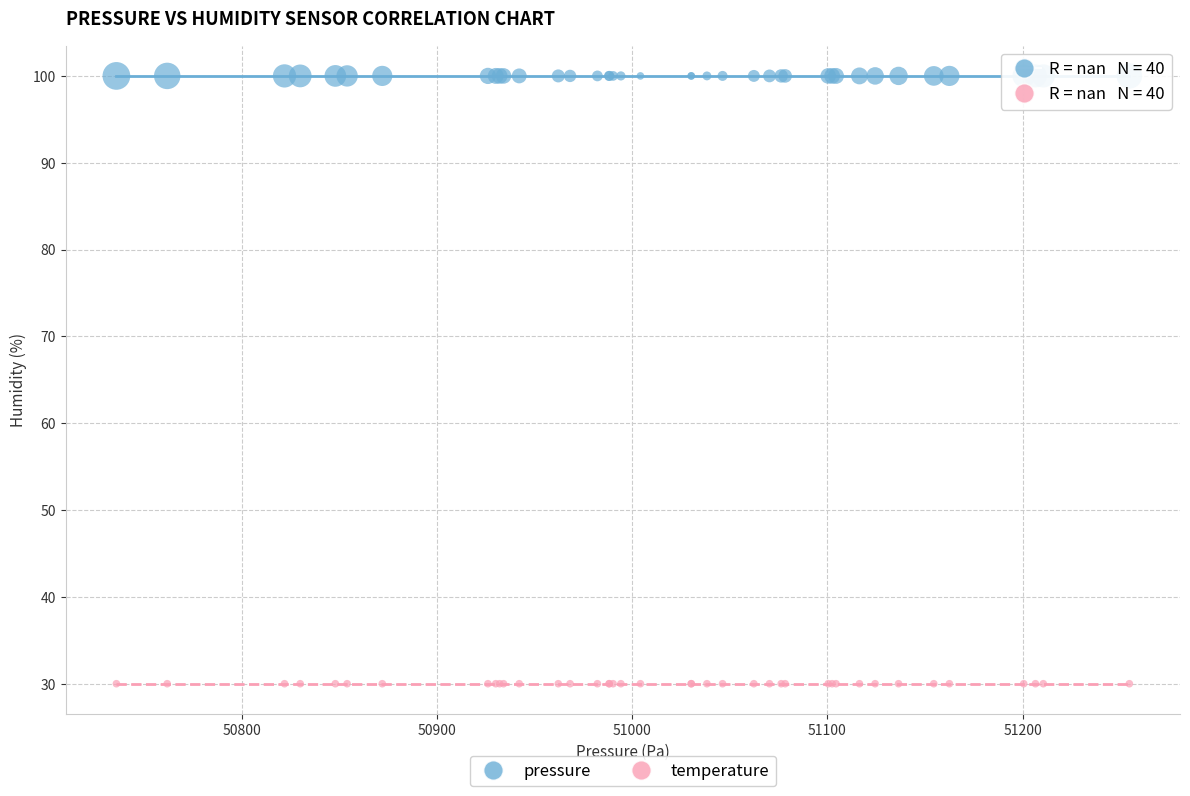

What are all the series names shown in the legend?

pressure, temperature